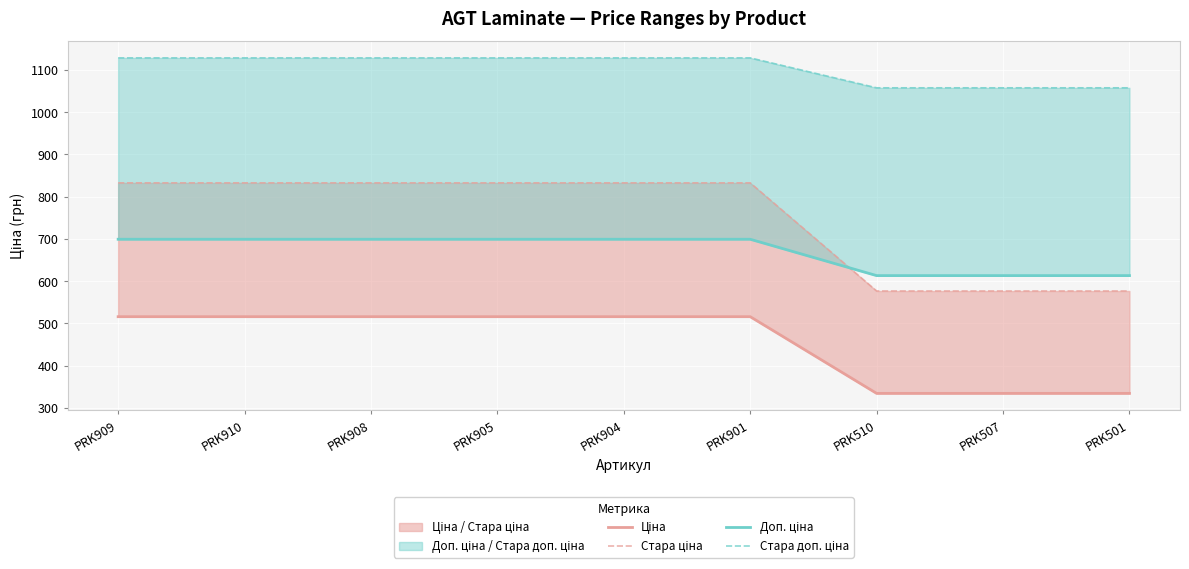

Count the number of data series in this chart.

4